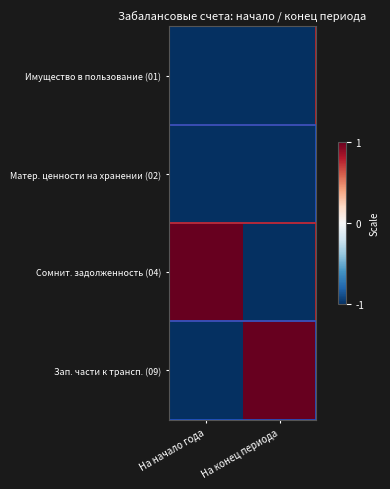

Between На конец периода and На начало года, which is larger?

На конец периода